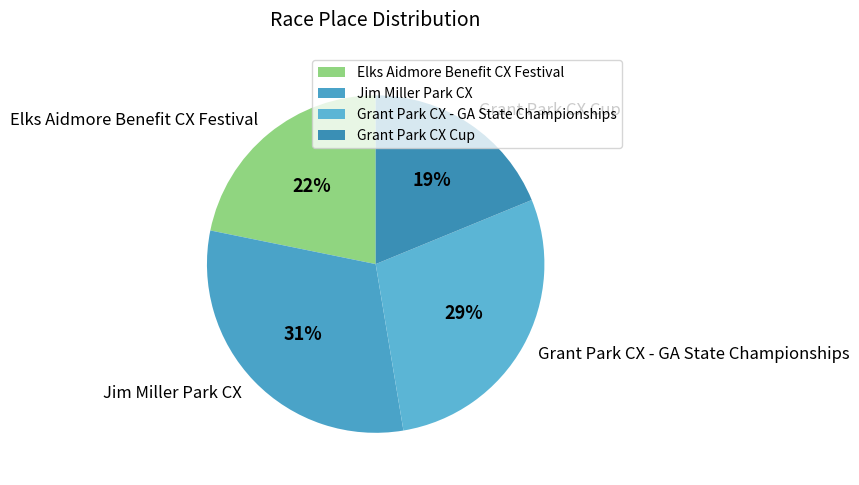

Which category has the biggest portion of the pie?

Jim Miller Park CX